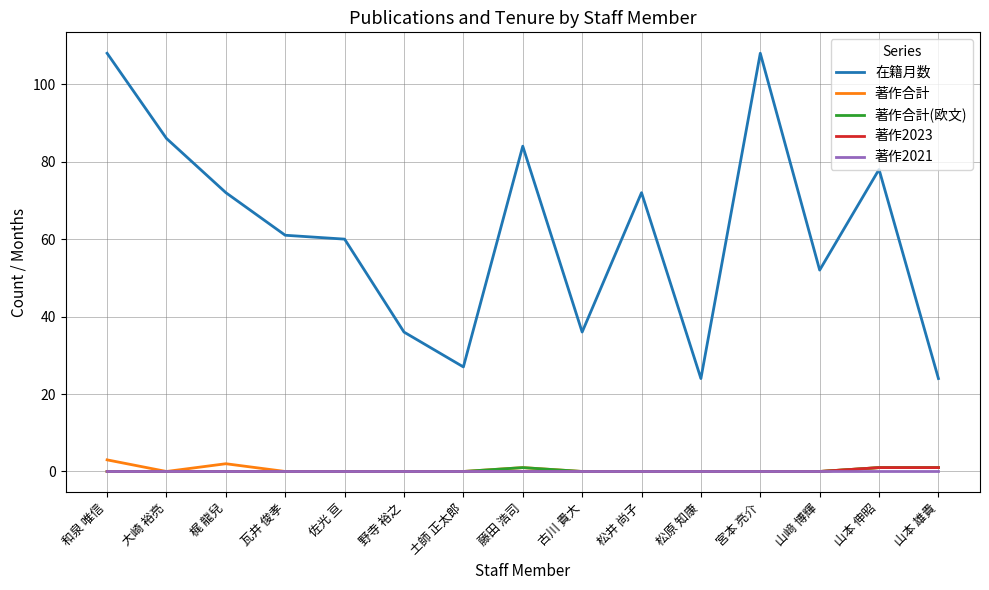

True or false: 著作2021 has a value of 0 at 松原 知康.

True